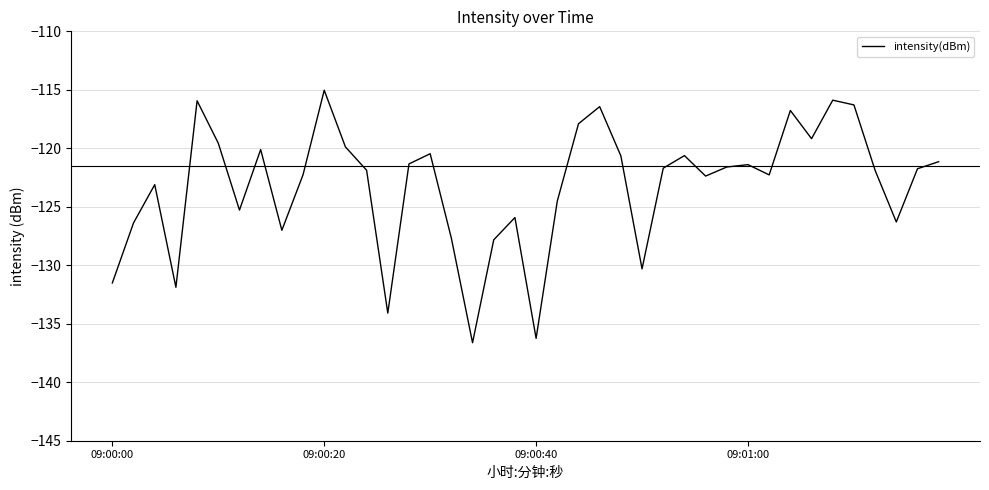

What is the maximum value shown in the chart?

-115.0